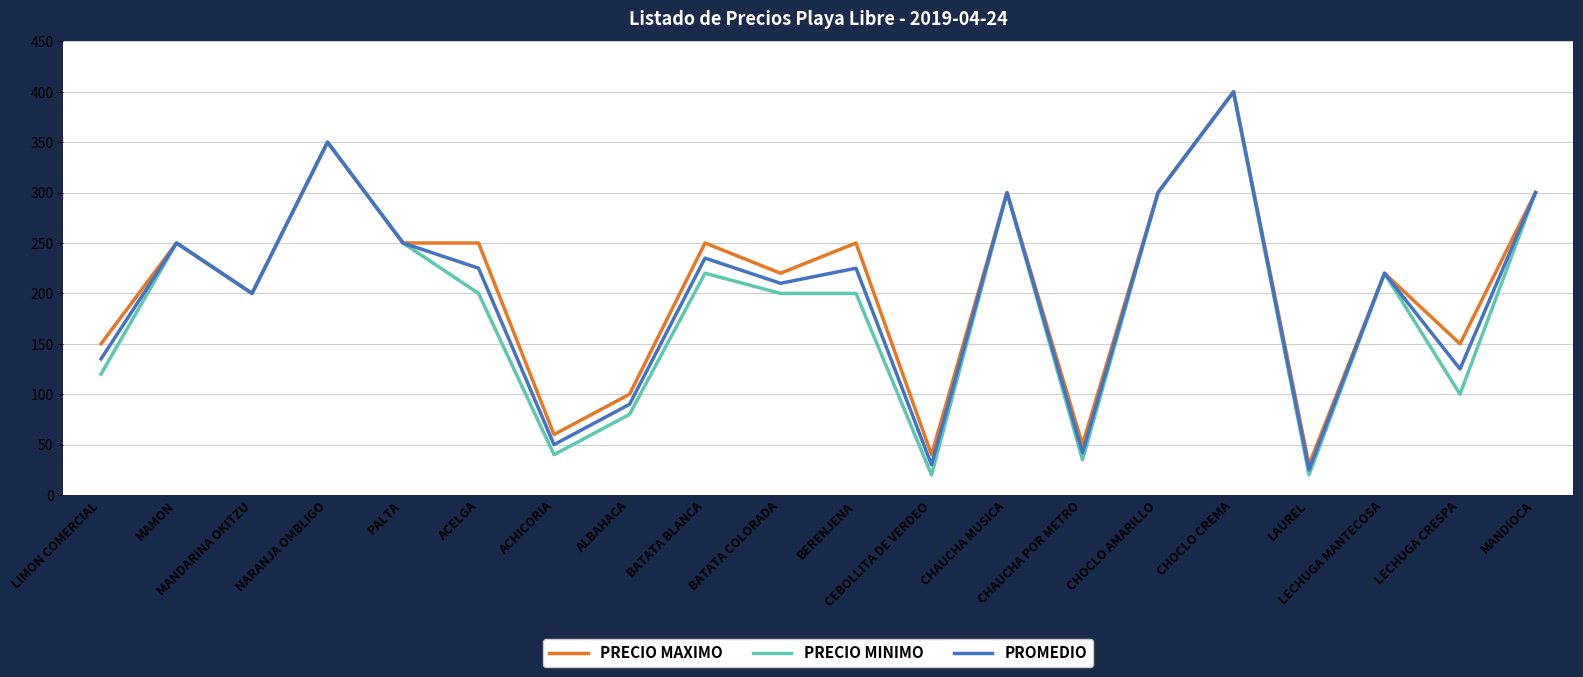

What value does the PRECIO MINIMO series have at CHOCLO CREMA?

400